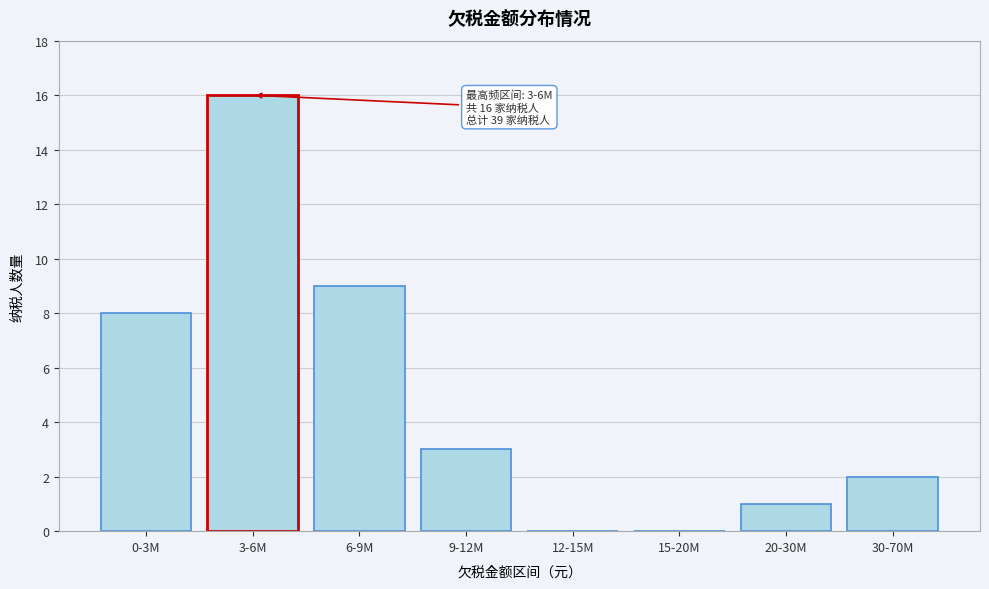

Reading left to right, transcribe all the data shown in this chart.

0-3M=8	3-6M=16	6-9M=9	9-12M=3	12-15M=0	15-20M=0	20-30M=1	30-70M=2